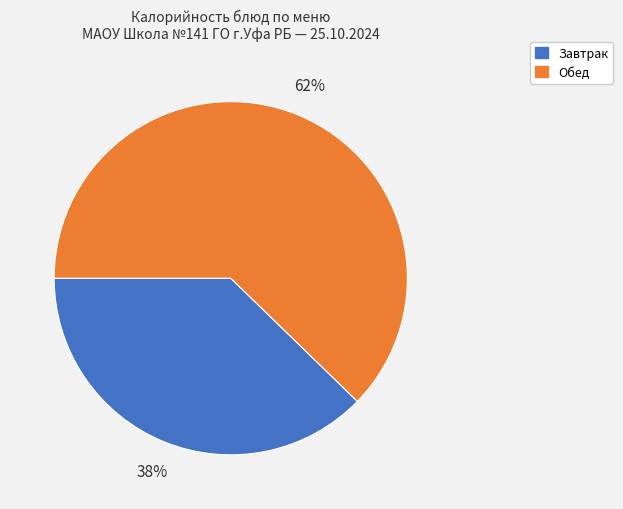

Is there a majority slice in this chart?

Yes